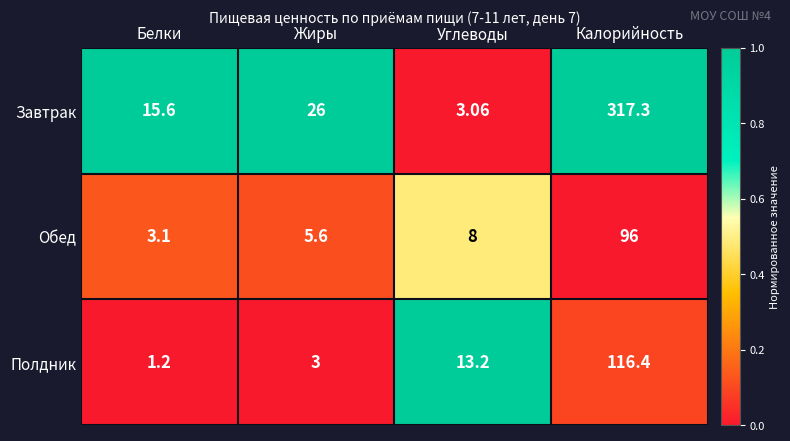

How many series are shown in this chart?

3